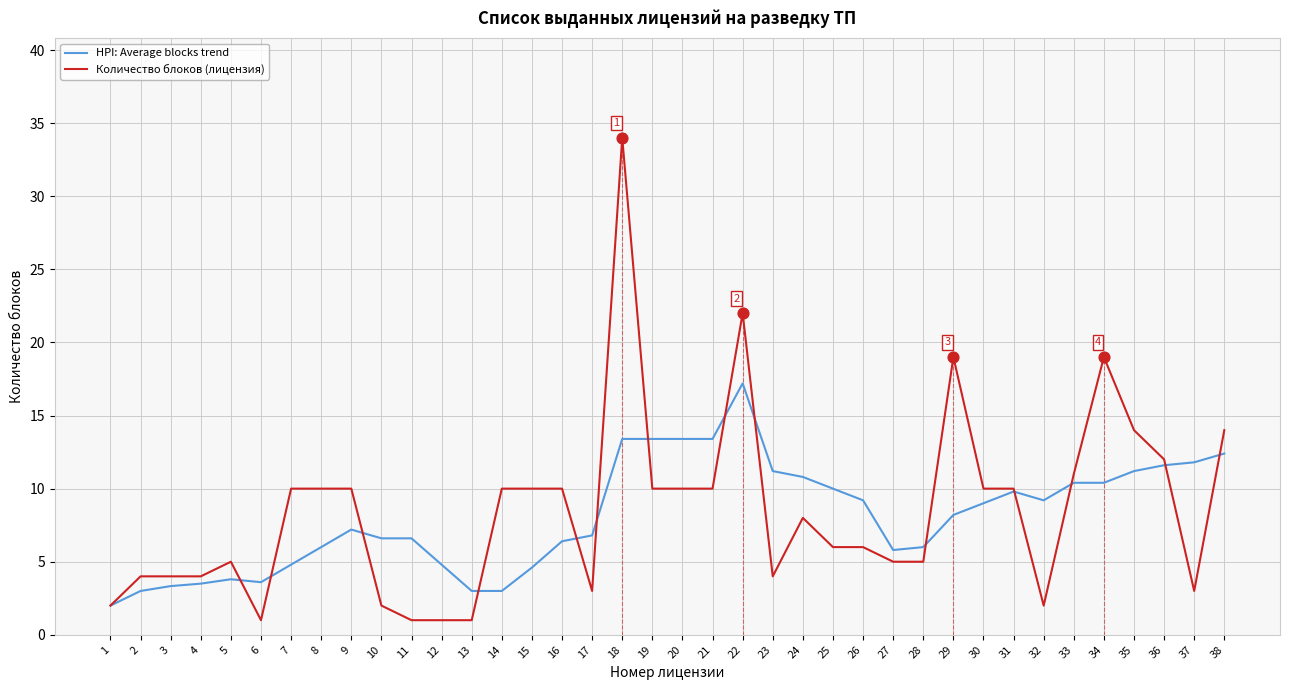

Which series has the largest total across all categories?

Количество блоков (лицензия)